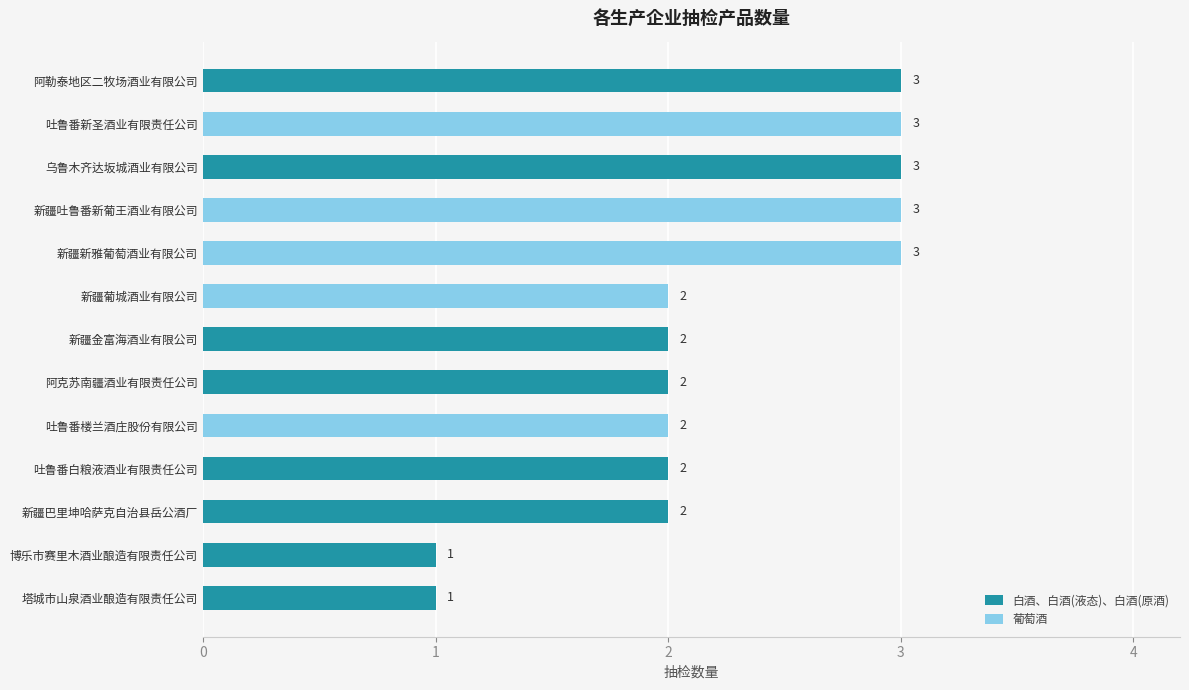

The 白酒、白酒(液态)、白酒(原酒) series shows 1 at 阿克苏南疆酒业有限责任公司. True or false?

False